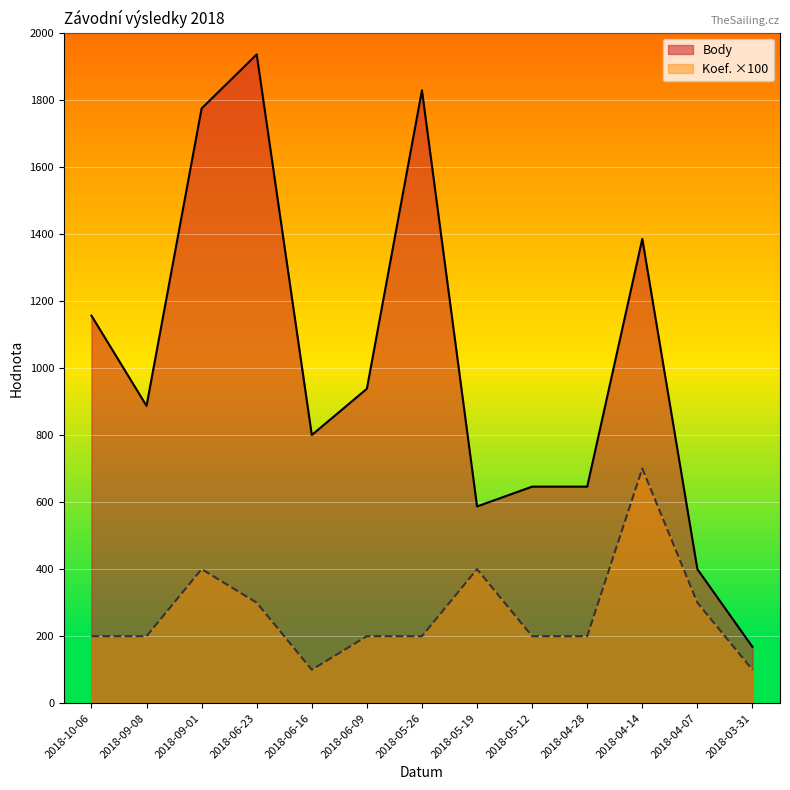

Which series changed the most between 2018-10-06 and 2018-03-31?

Body